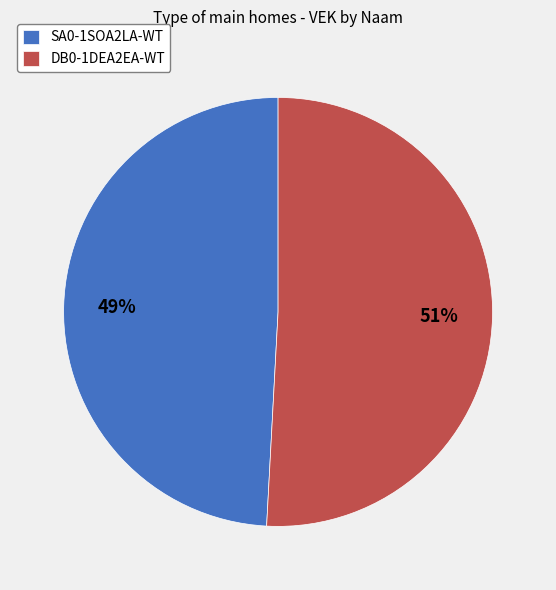

To the nearest percent, what is the difference between the SA0-1SOA2LA-WT and DB0-1DEA2EA-WT slice percentages?

2%